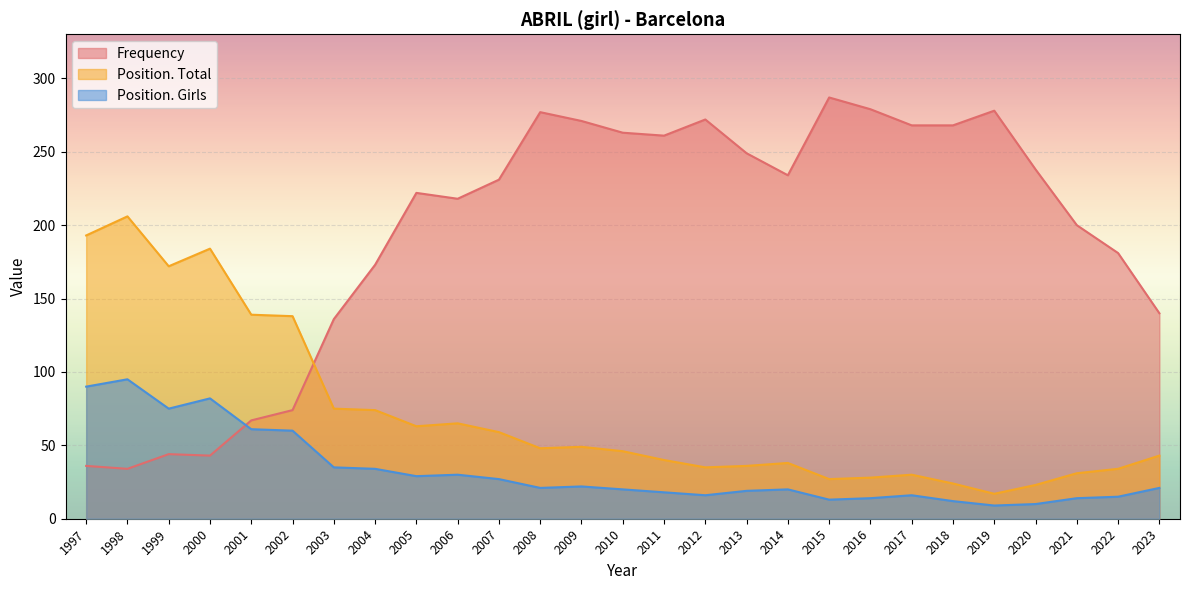

At which category is the sum across all series the highest?

2008